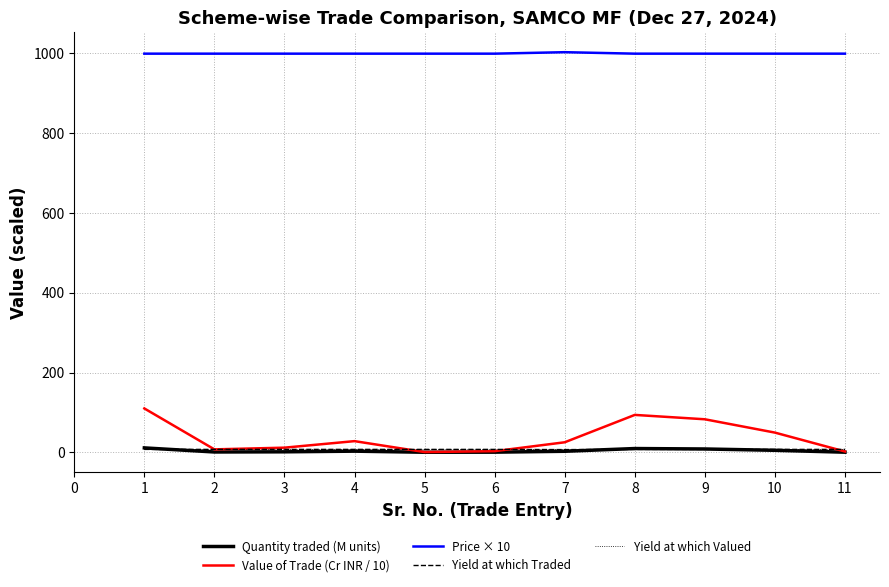

What is the greatest value displayed?

1003.1